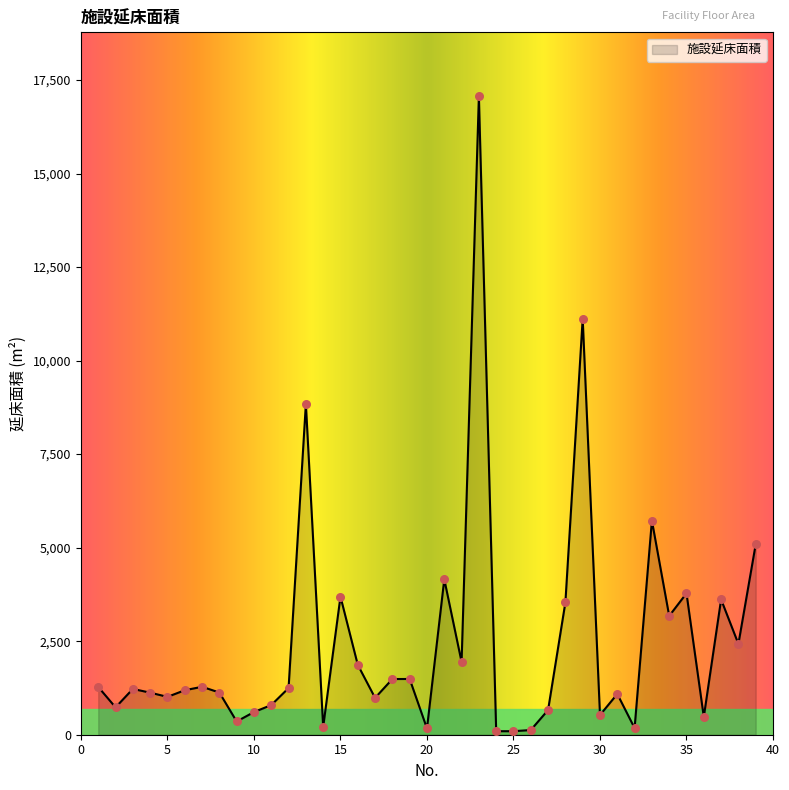

What is the difference between the maximum and minimum values?

16973.0